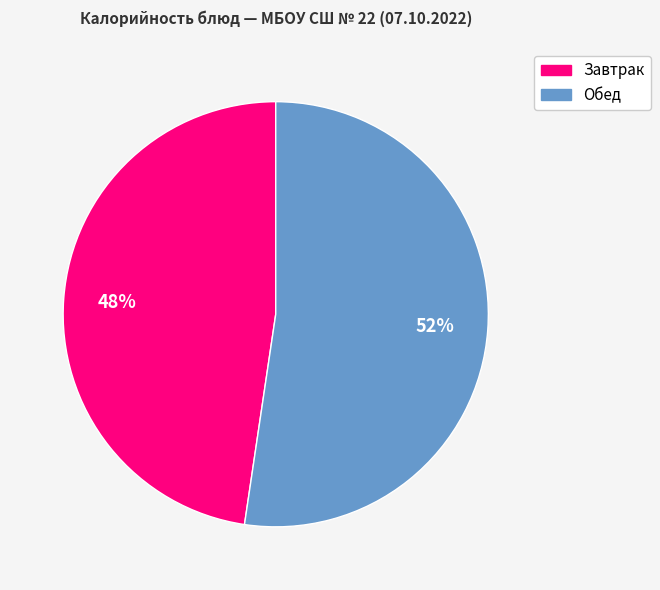

How many segments does this pie chart have?

2